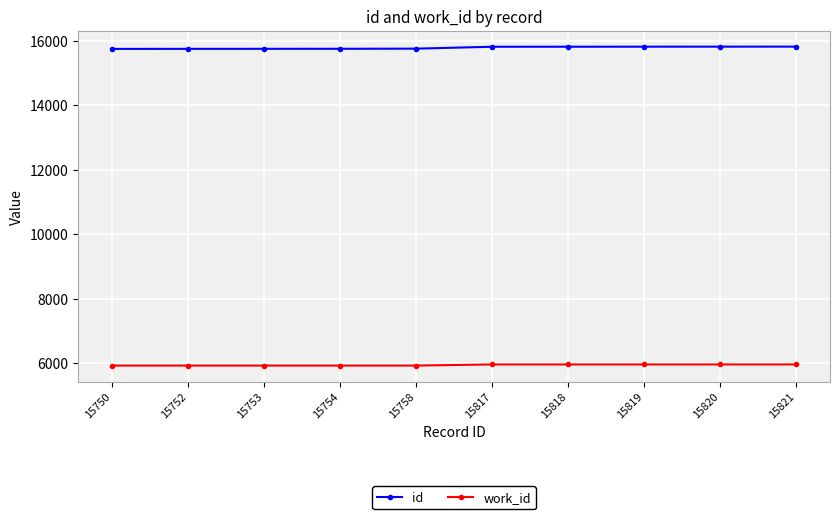

At how many categories does at least one series exceed 13369?

10